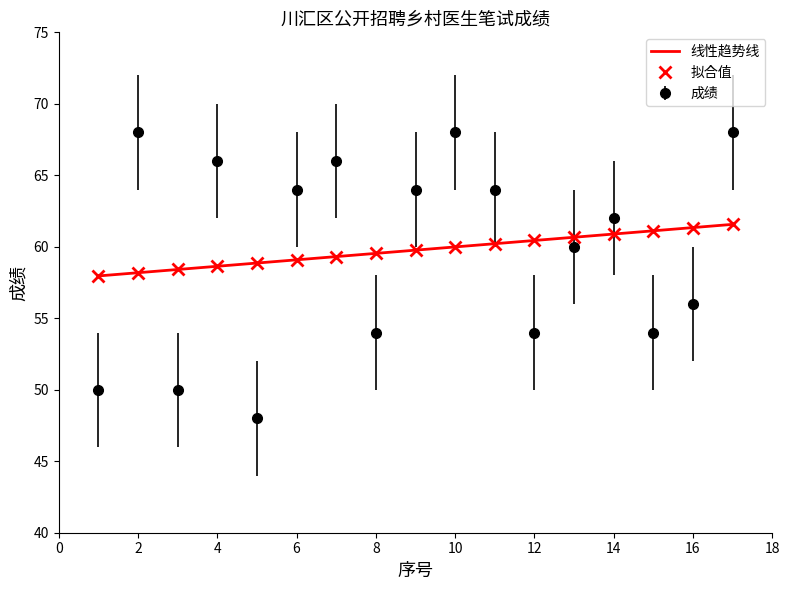

True or false: 成绩 has a value of 68.0 at 10.

True